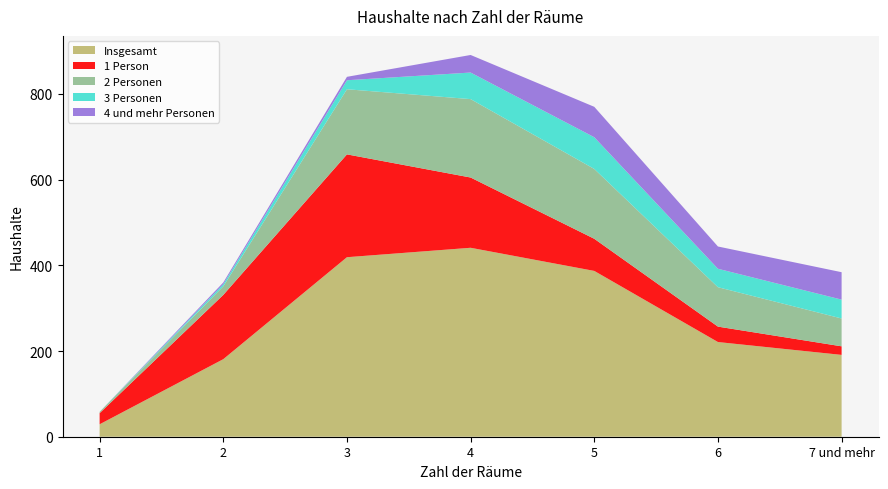

Reading right to left, transcribe all the data shown in this chart.

Insgesamt: 7 und mehr=191	6=221	5=387	4=441	3=419	2=181	1=29
1 Person: 7 und mehr=20	6=36	5=75	4=164	3=240	2=150	1=26
2 Personen: 7 und mehr=65	6=92	5=163	4=183	3=152	2=20	1=3
3 Personen: 7 und mehr=44	6=43	5=74	4=62	3=21	2=5	1=0
4 und mehr Personen: 7 und mehr=64	6=52	5=71	4=41	3=8	2=4	1=0